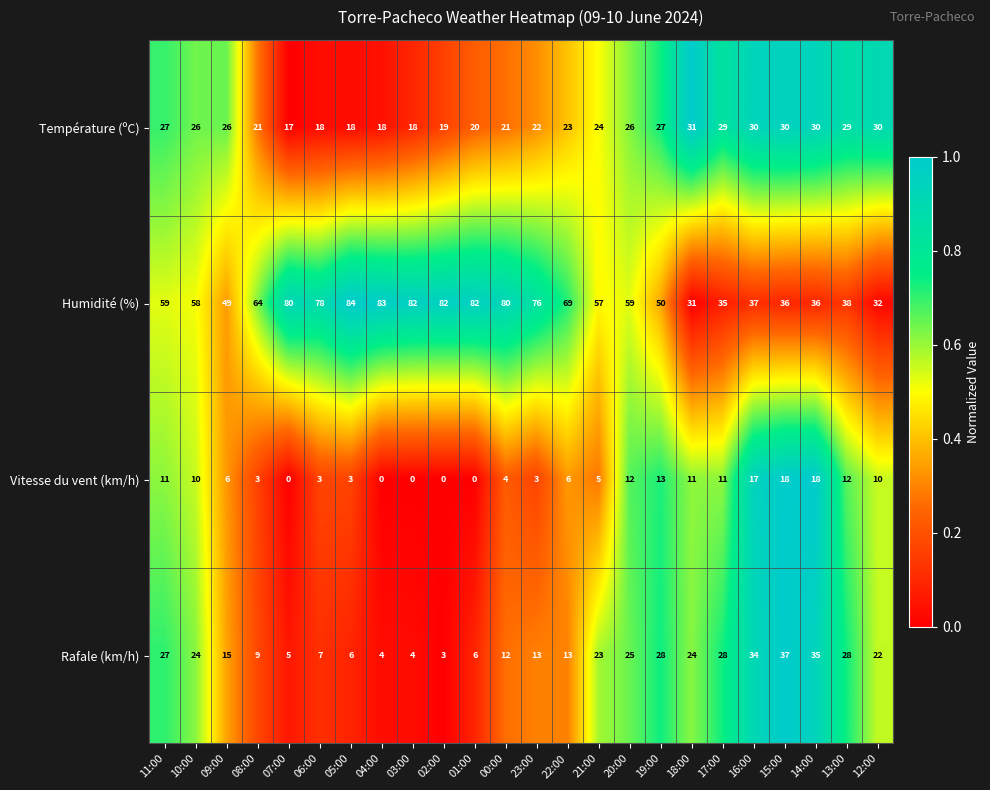

What is the highest value of the Rafale (km/h) series?

37